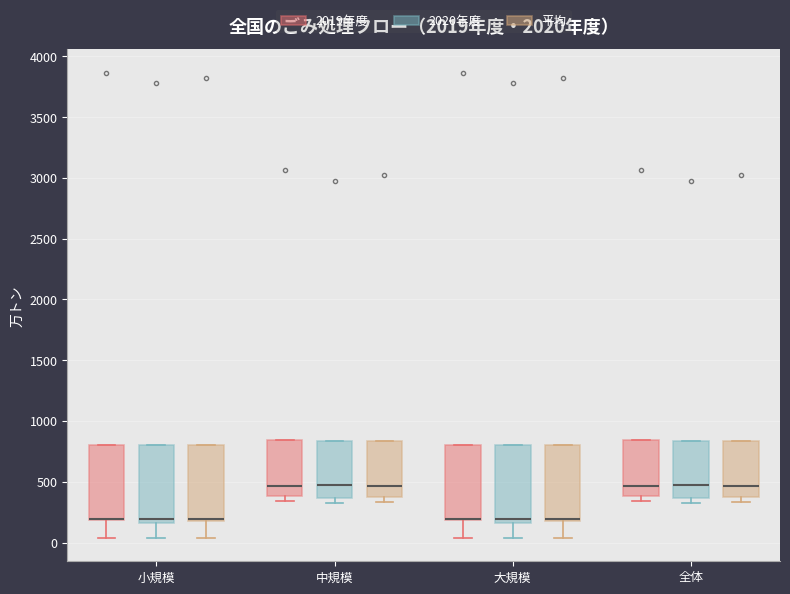

Reading left to right, transcribe this box plot: for each box, give where its median line is, the range the box spans, and where its two whiskers end, as read against the y-axis. The values are not printed on the chart, so give them approximately, as read against the axis.

小規模 (2019年度): median 200 (drawn on the box's lower edge), box 200 to 800, whiskers 50 to 800
小規模 (2020年度): median 200, box 150 to 800, whiskers 50 to 800
小規模 (平均): median 200 (drawn on the box's lower edge), box 200 to 800, whiskers 50 to 800
中規模 (2019年度): median 450, box 400 to 850, whiskers 350 to 850
中規模 (2020年度): median 500, box 350 to 850, whiskers 350 (just below the box's lower edge) to 850
中規模 (平均): median 450, box 350 to 850, whiskers 350 (just below the box's lower edge) to 850
大規模 (2019年度): median 200 (drawn on the box's lower edge), box 200 to 800, whiskers 50 to 800
大規模 (2020年度): median 200, box 150 to 800, whiskers 50 to 800
大規模 (平均): median 200 (drawn on the box's lower edge), box 200 to 800, whiskers 50 to 800
全体 (2019年度): median 450, box 400 to 850, whiskers 350 to 850
全体 (2020年度): median 500, box 350 to 850, whiskers 350 (just below the box's lower edge) to 850
全体 (平均): median 450, box 350 to 850, whiskers 350 (just below the box's lower edge) to 850